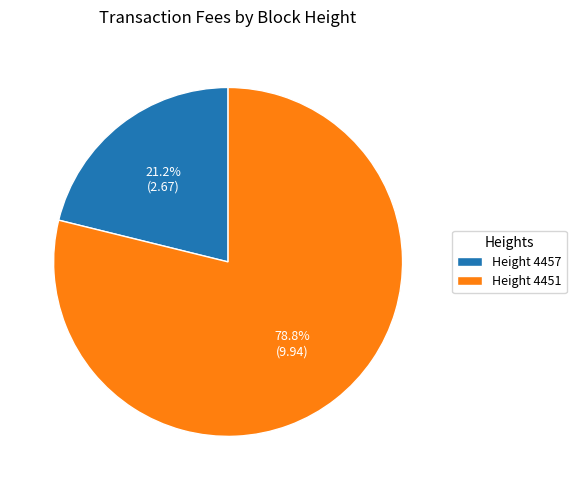

How much of the chart is everything except Height 4457?

78.8%